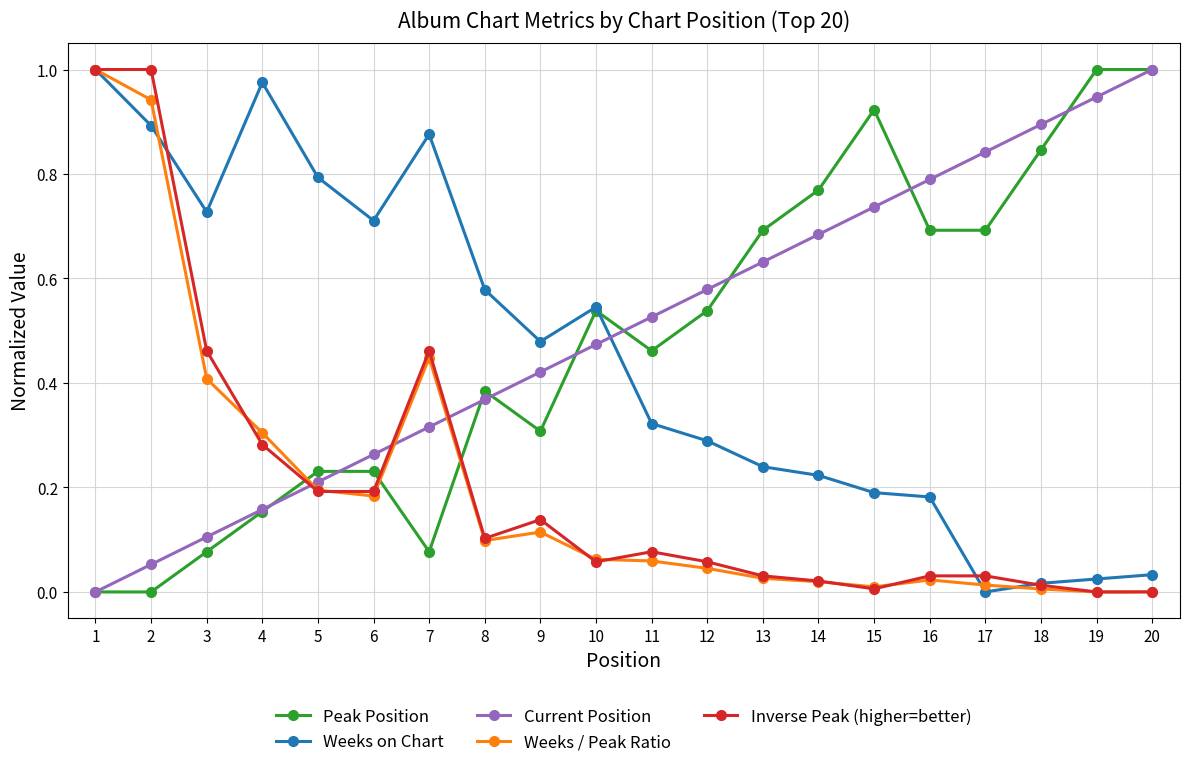

Where do Current Position and Inverse Peak (higher=better) first cross each other?

4 and 5